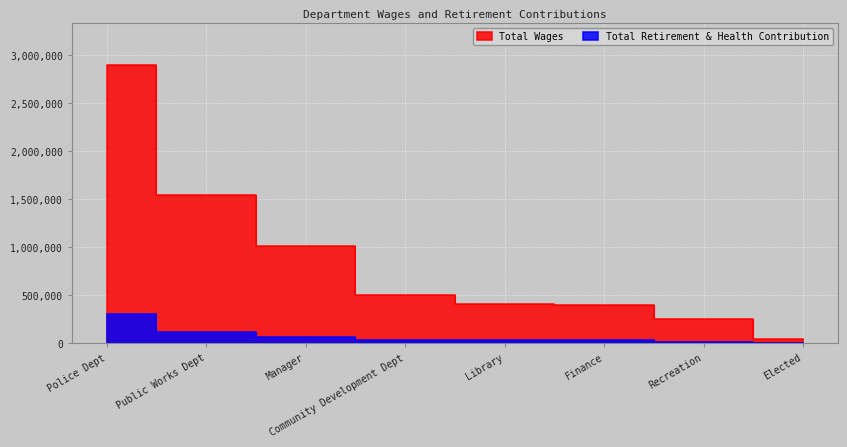

What is the sum of the Total Retirement & Health Contribution values at Public Works Dept and Finance?

144595